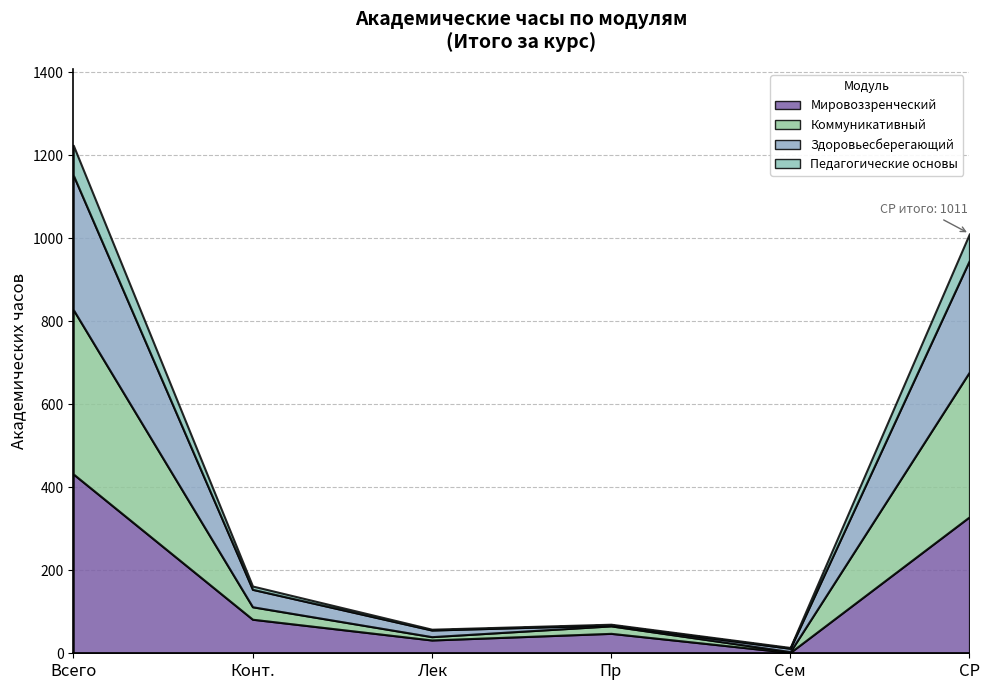

True or false: Педагогические основы and Коммуникативный cross at least once.

False